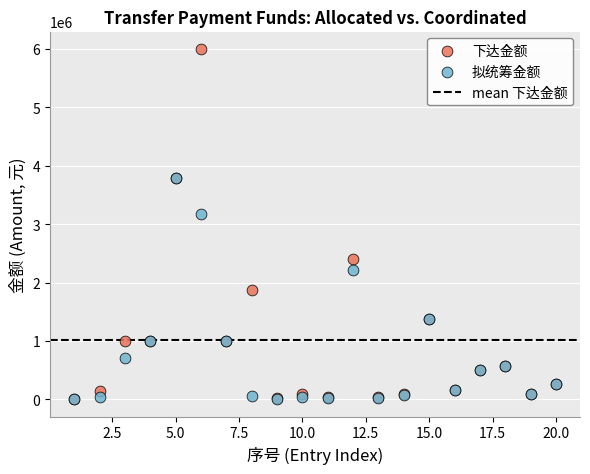

In the 下达金额 series, what Y value is closest to 3002000?

2400000.0